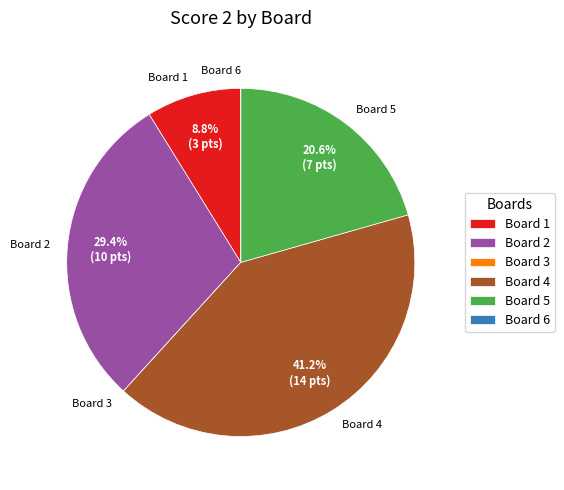

Which category has the biggest portion of the pie?

Board 4